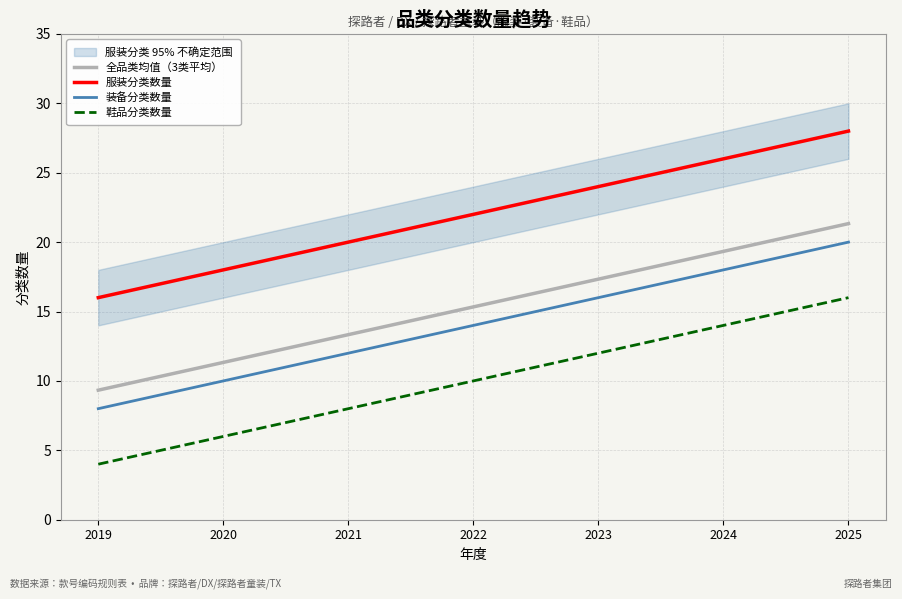

Does the chart have visible grid lines?

Yes